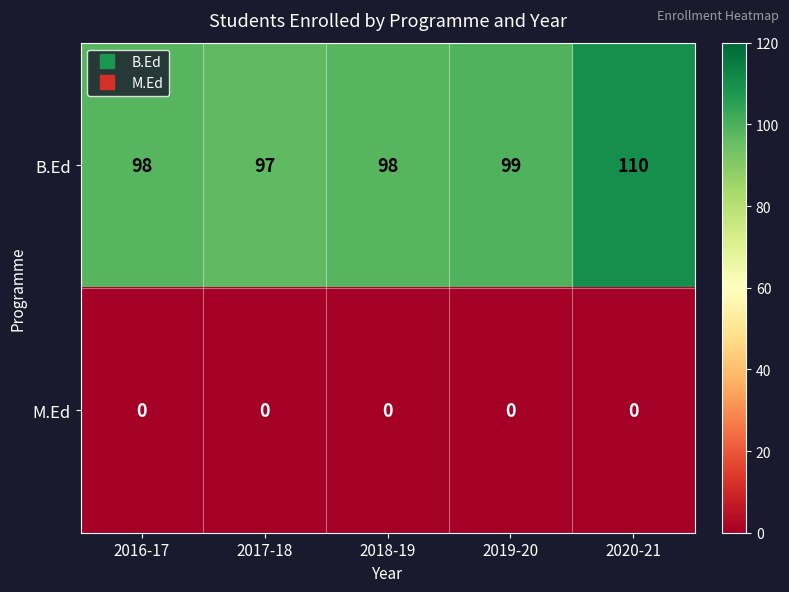

What is the sum of the B.Ed values at 2016-17 and 2017-18?

195